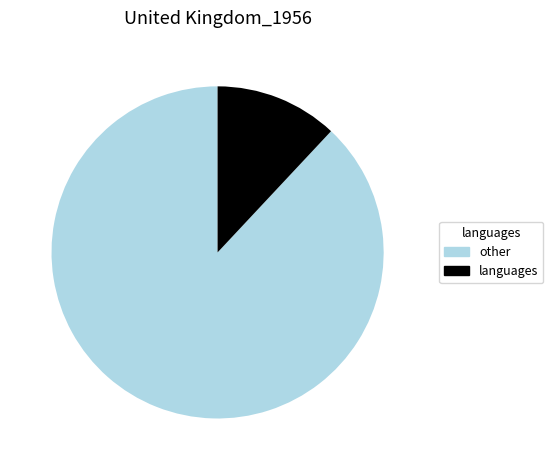

Is there any slice that represents more than half of the pie?

Yes